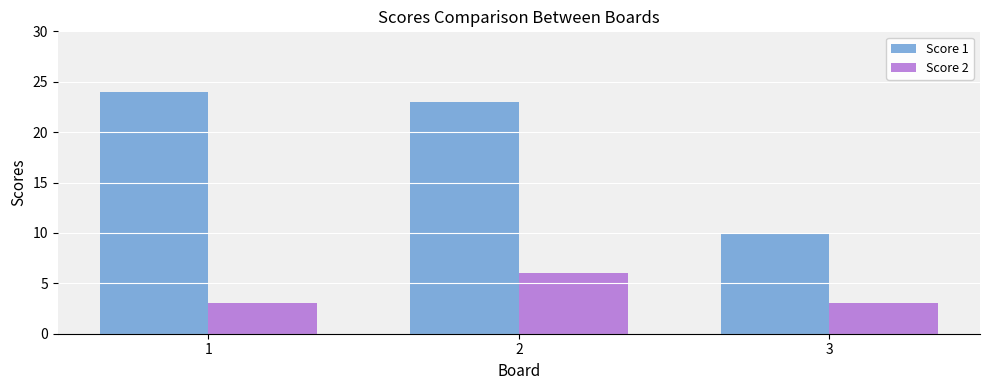

Rank the categories by Score 1 value from lowest to highest.

3, 2, 1